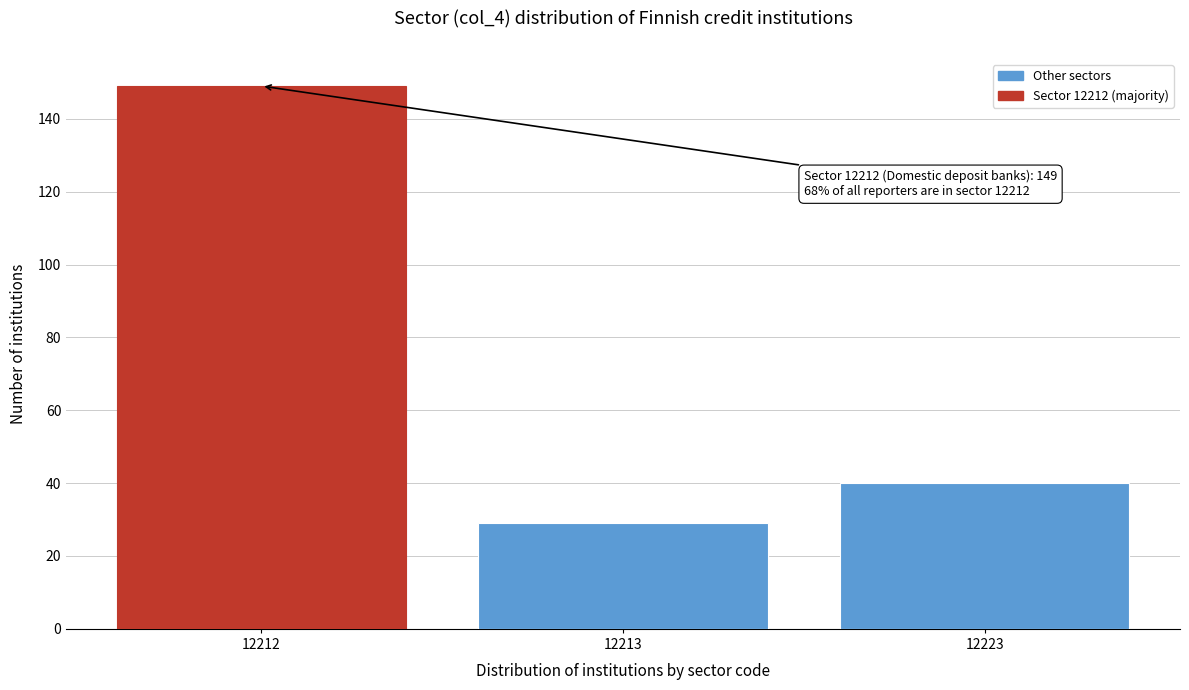

Reading left to right, transcribe all the data shown in this chart.

149	29	40